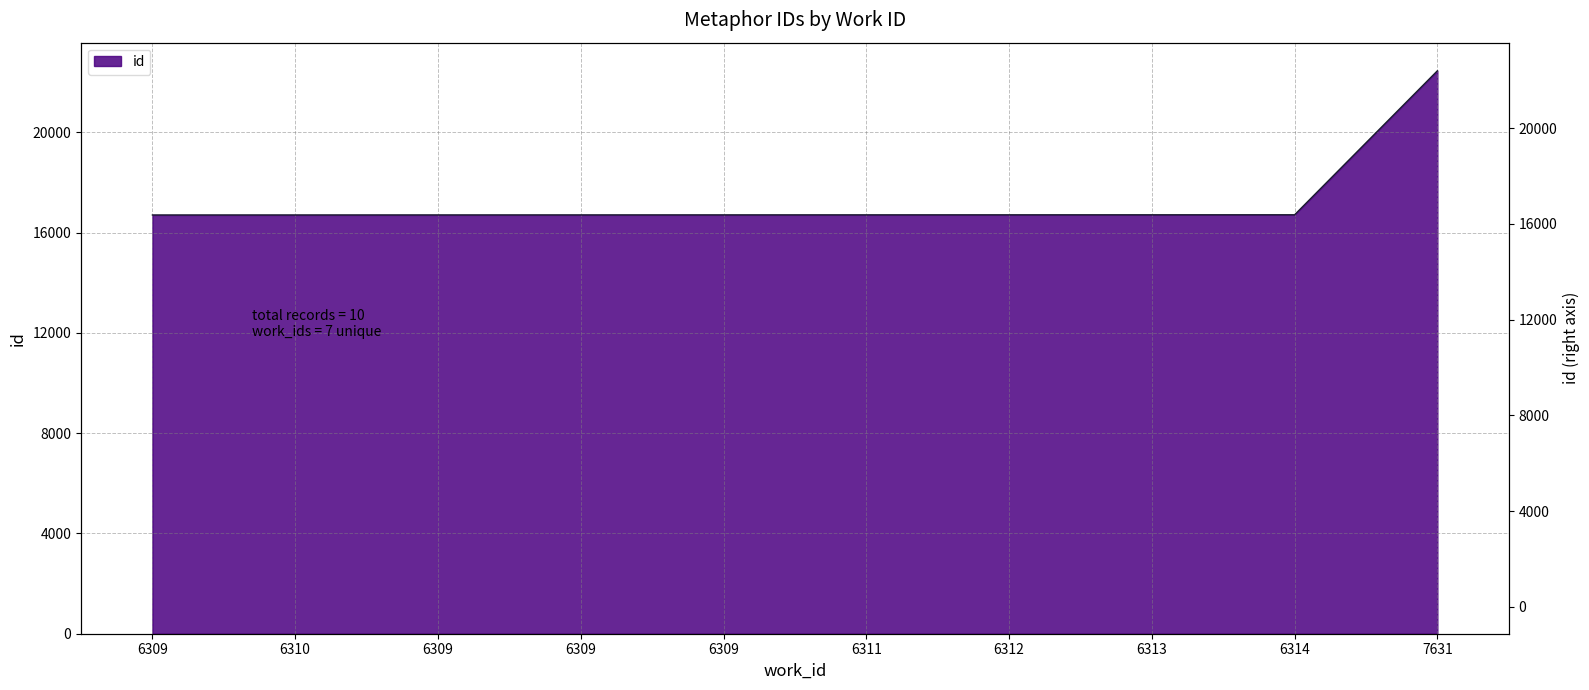

What is the label of the 3rd point from the right?

6313